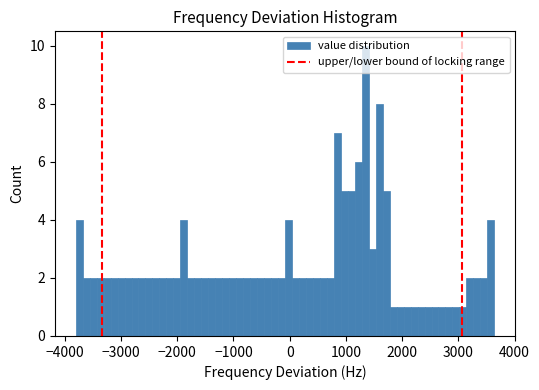

Around what value on the x-axis is the tallest bar? Give the approximate position of its centre, as read against the axis.

1300